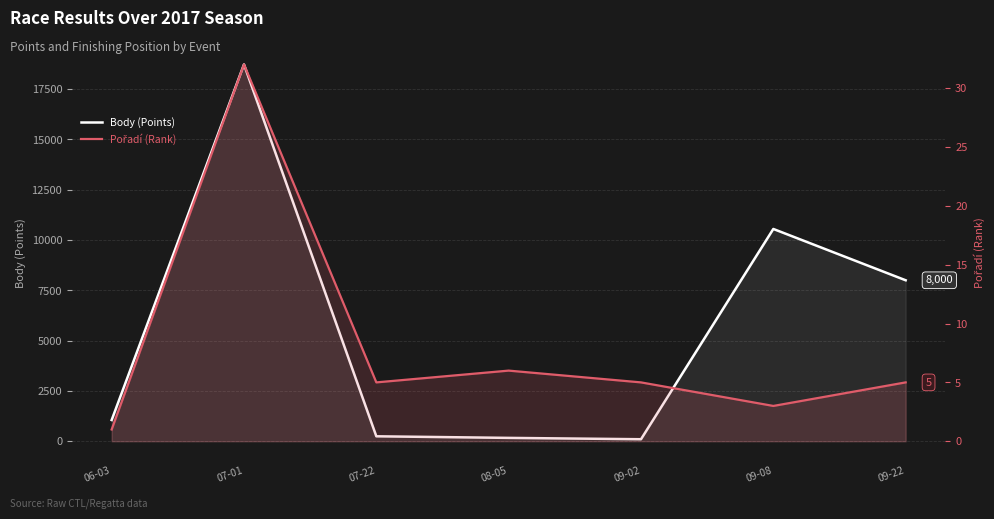

What is the greatest value displayed?

18725